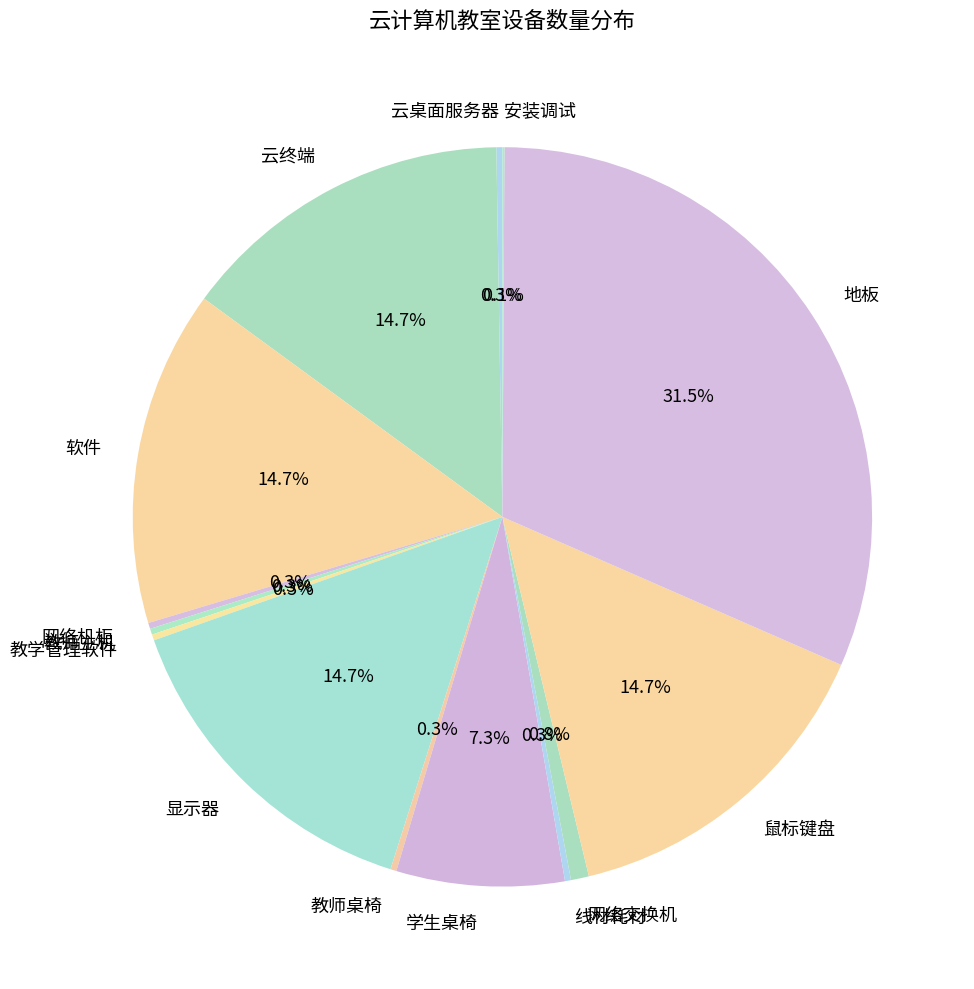

What is the largest slice in the pie chart?

地板